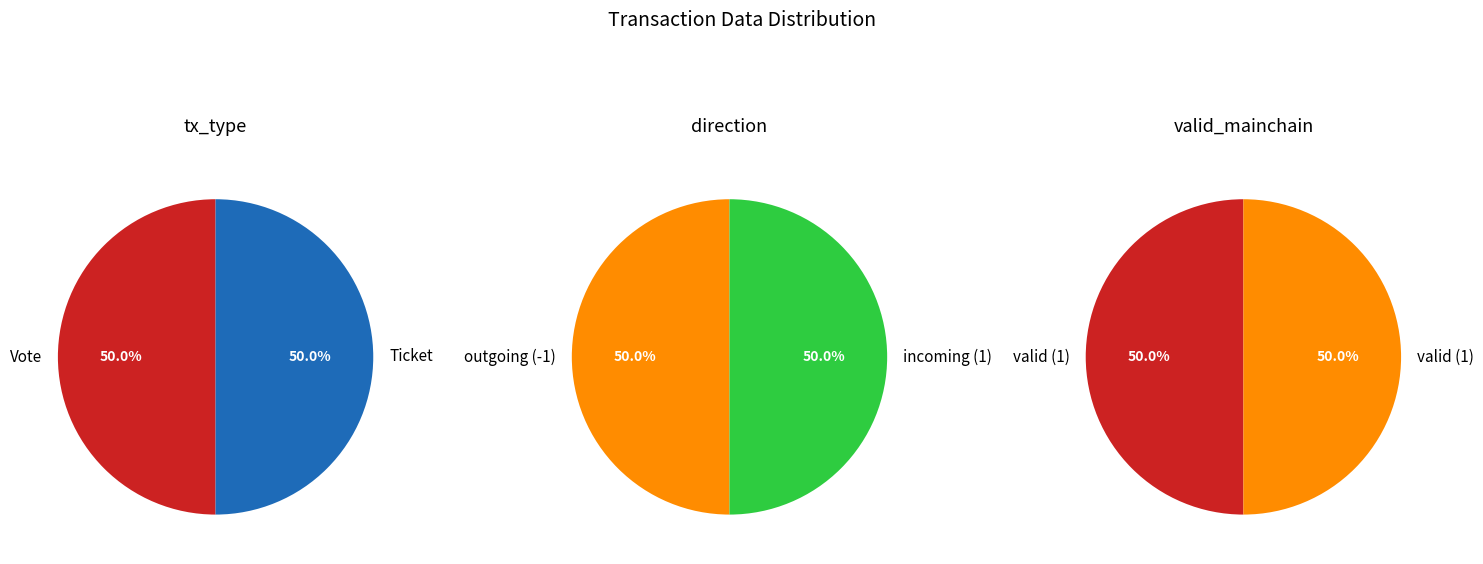

Which has a higher value, Vote or Ticket?

Vote